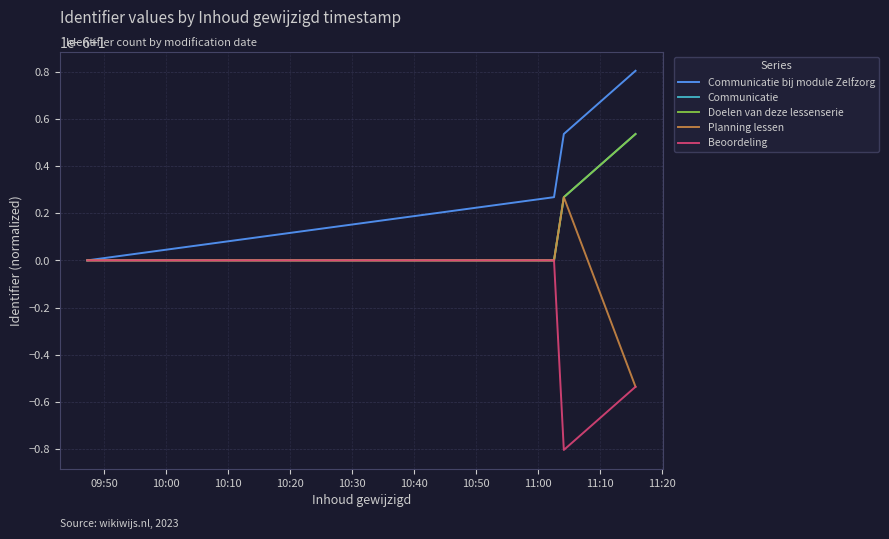

At how many categories does at least one series exceed 0?

4